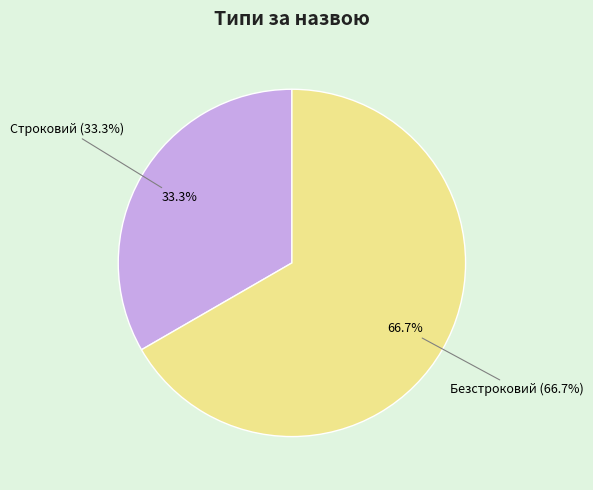

Rank the categories by value from highest to lowest.

Безстроковий, Строковий